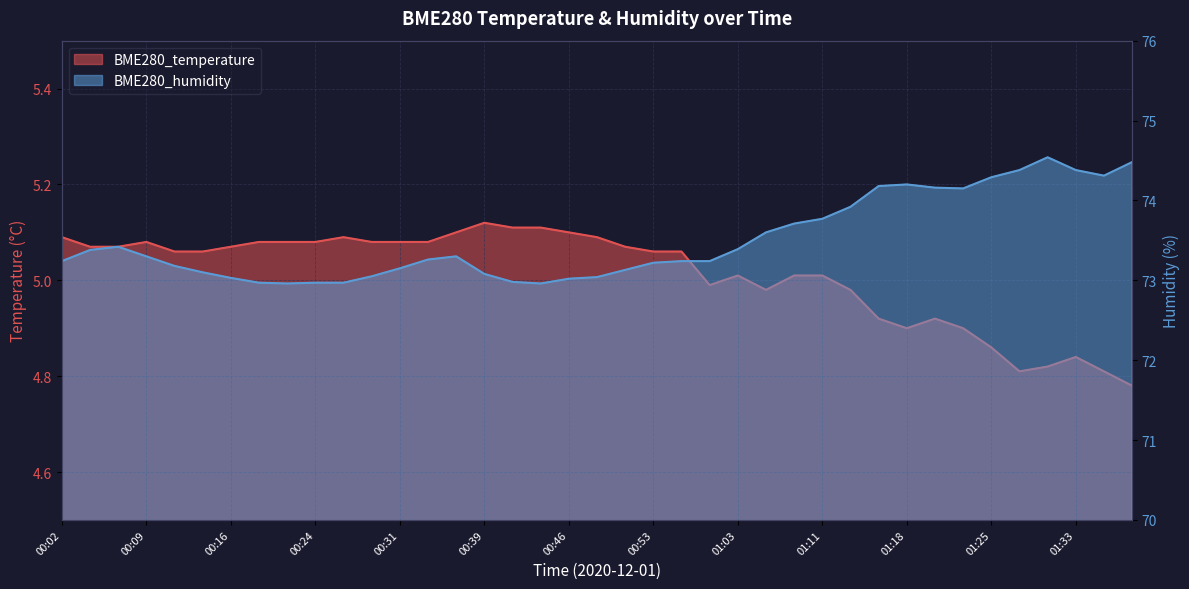

What is the average value of the BME280_humidity series?

73.5